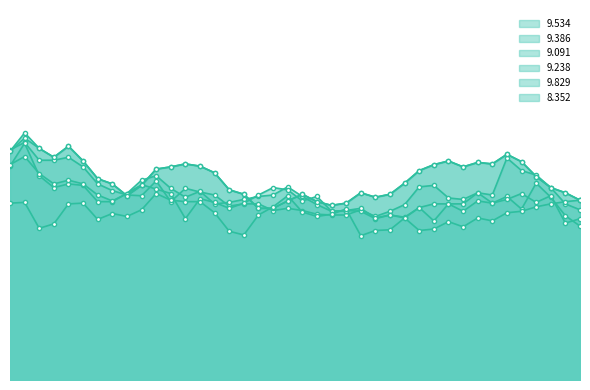

The 9.534 series shows 48.3 at 04:45. True or false?

False